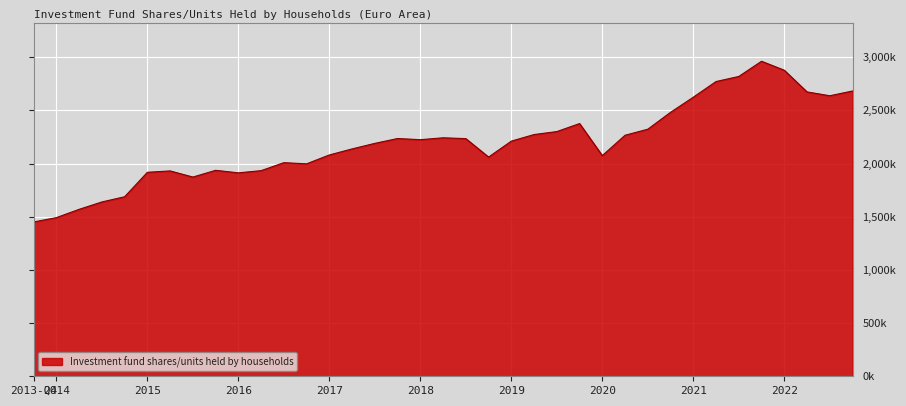

Rank the categories by value from highest to lowest.

2021-Q4, 2022-Q1, 2021-Q3, 2021-Q2, 2022-Q4, 2022-Q2, 2022-Q3, 2021-Q1, 2020-Q4, 2019-Q4, 2020-Q3, 2019-Q3, 2019-Q2, 2020-Q2, 2018-Q2, 2017-Q4, 2018-Q3, 2018-Q1, 2019-Q1, 2017-Q3, 2017-Q2, 2017-Q1, 2020-Q1, 2018-Q4, 2016-Q3, 2016-Q4, 2015-Q4, 2016-Q2, 2015-Q2, 2015-Q1, 2016-Q1, 2015-Q3, 2014-Q4, 2014-Q3, 2014-Q2, 2014-Q1, 2013-Q4